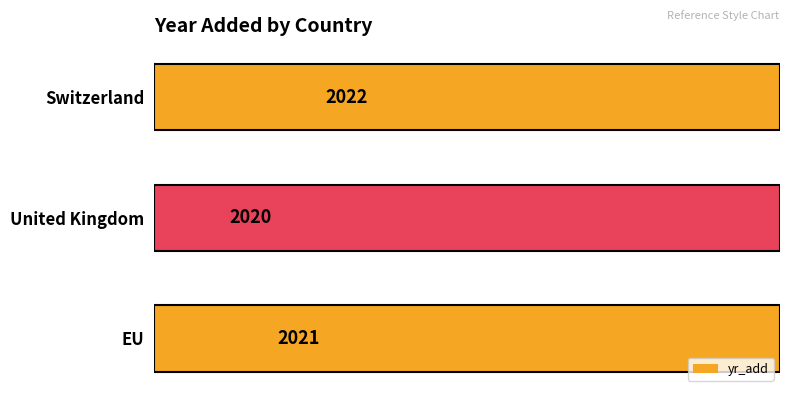

Rank the categories by value from lowest to highest.

United Kingdom, EU, Switzerland